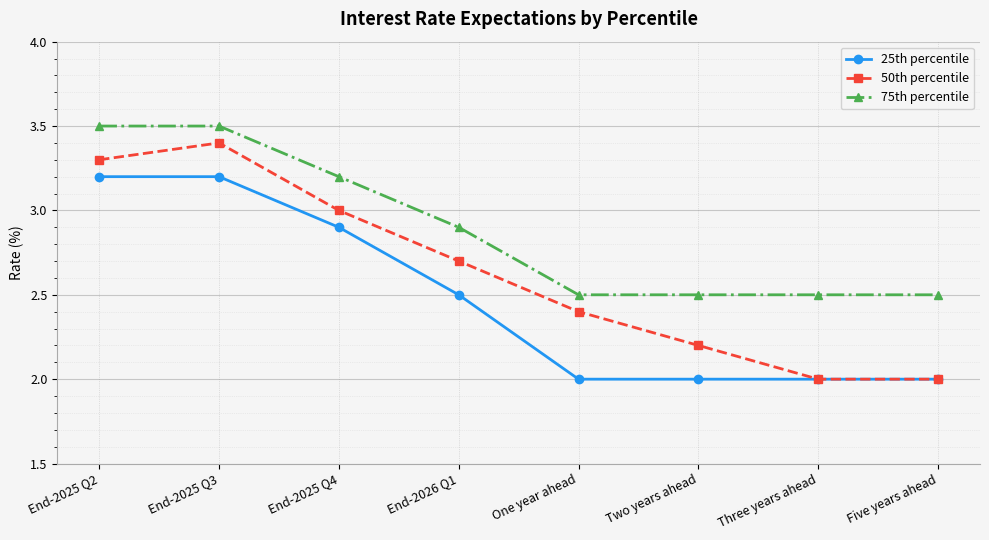

Which series has the widest spread of values?

50th percentile